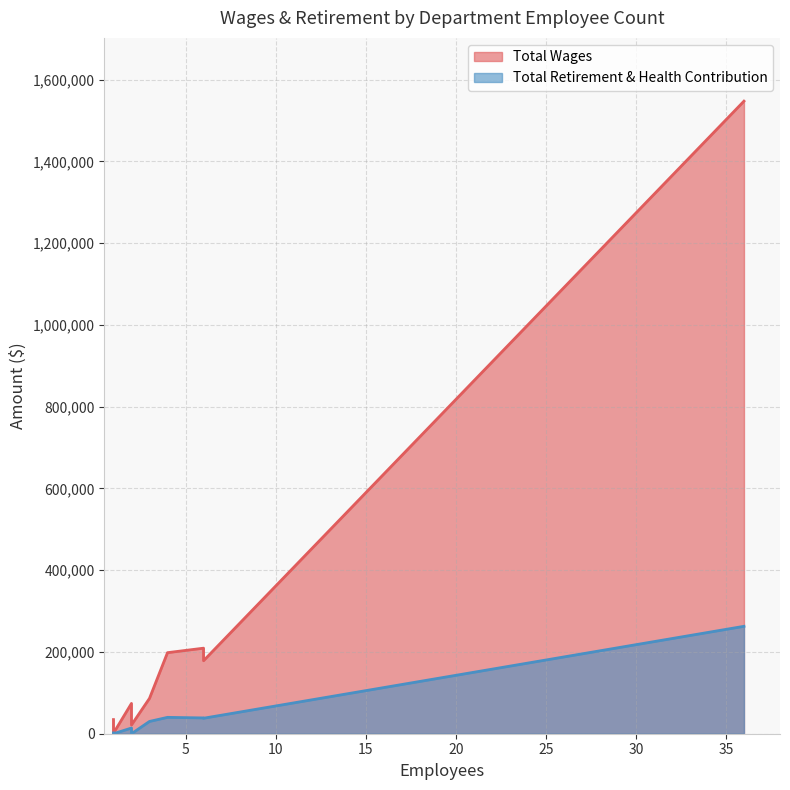

True or false: Total Retirement & Health Contribution has more than 1 points higher than both neighbors.

False